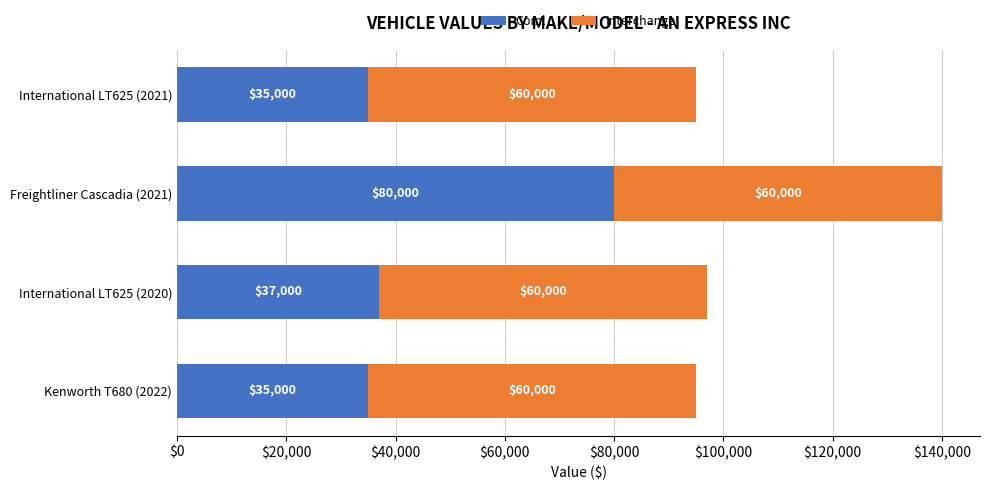

At which category is the sum across all series the highest?

Freightliner Cascadia (2021)